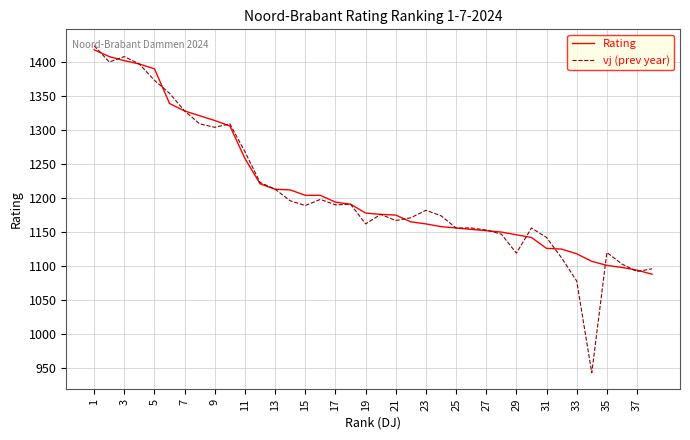

Which series has the widest spread of values?

vj (prev year)